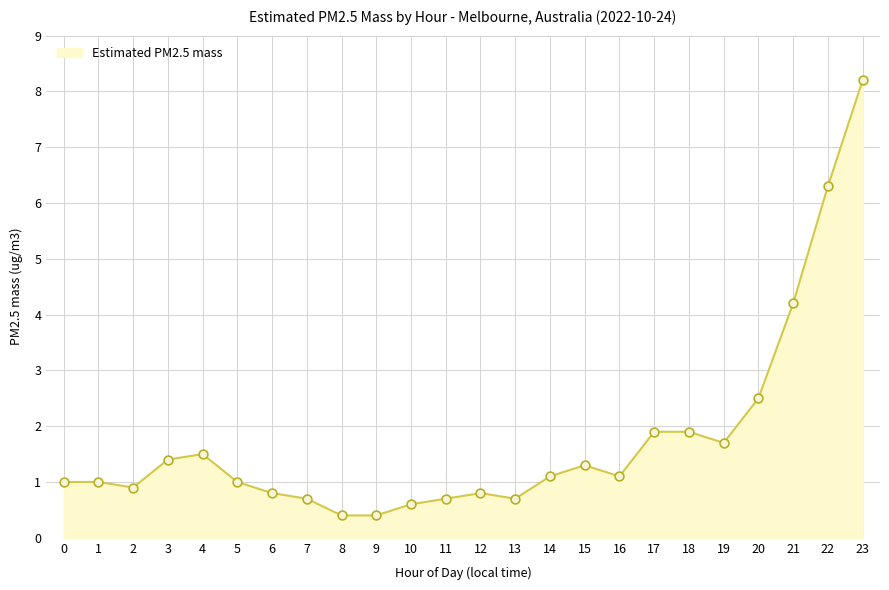

What is the change in value from 15 to 20?

+1.2